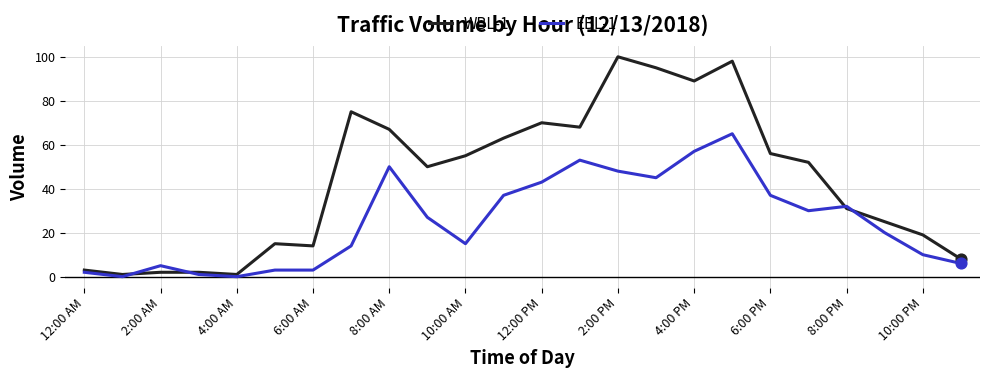

Which series has the widest spread of values?

WBL-1